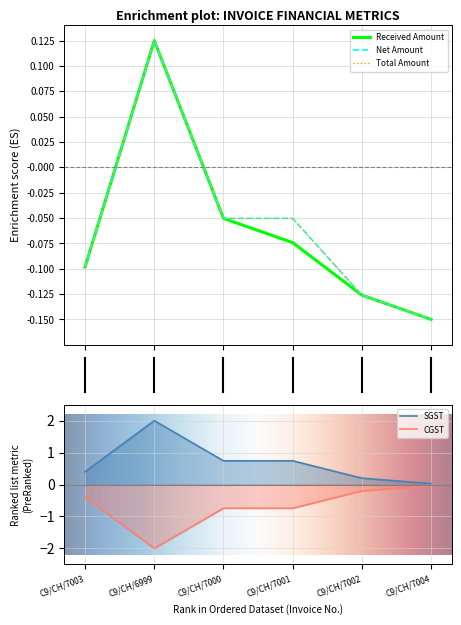

Is the value of CGST at C9/CH/7001 greater than the value of SGST at C9/CH/7003?

No